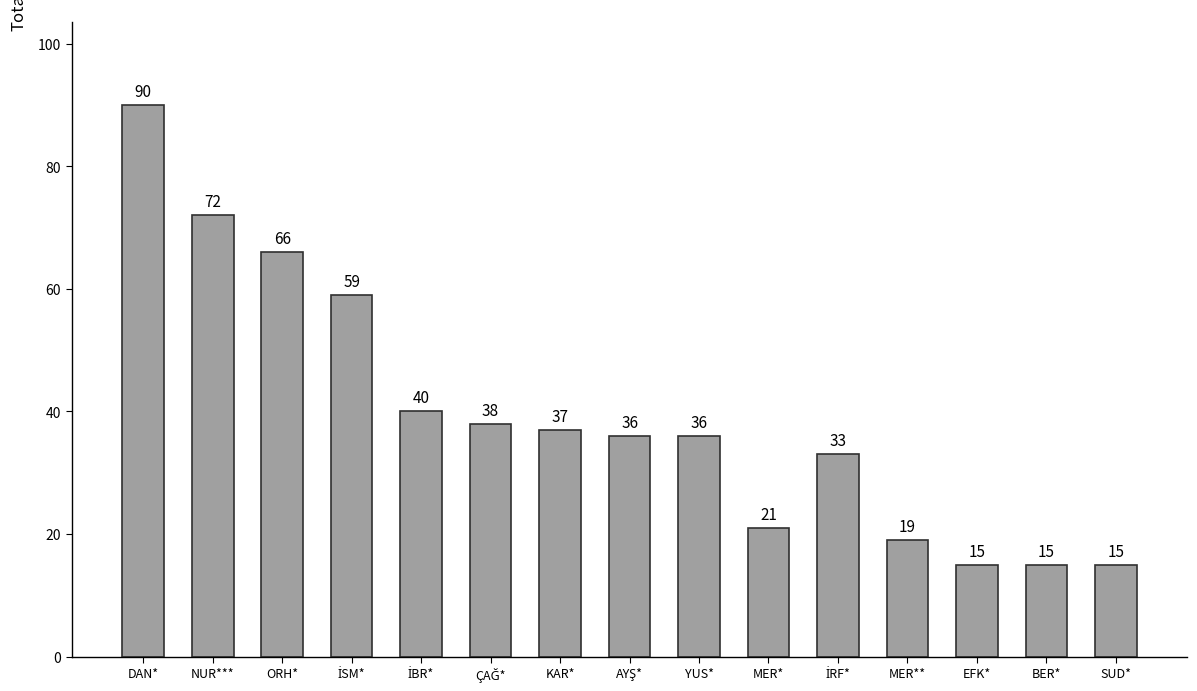

What is the label of the 6th bar from the right?

MER*